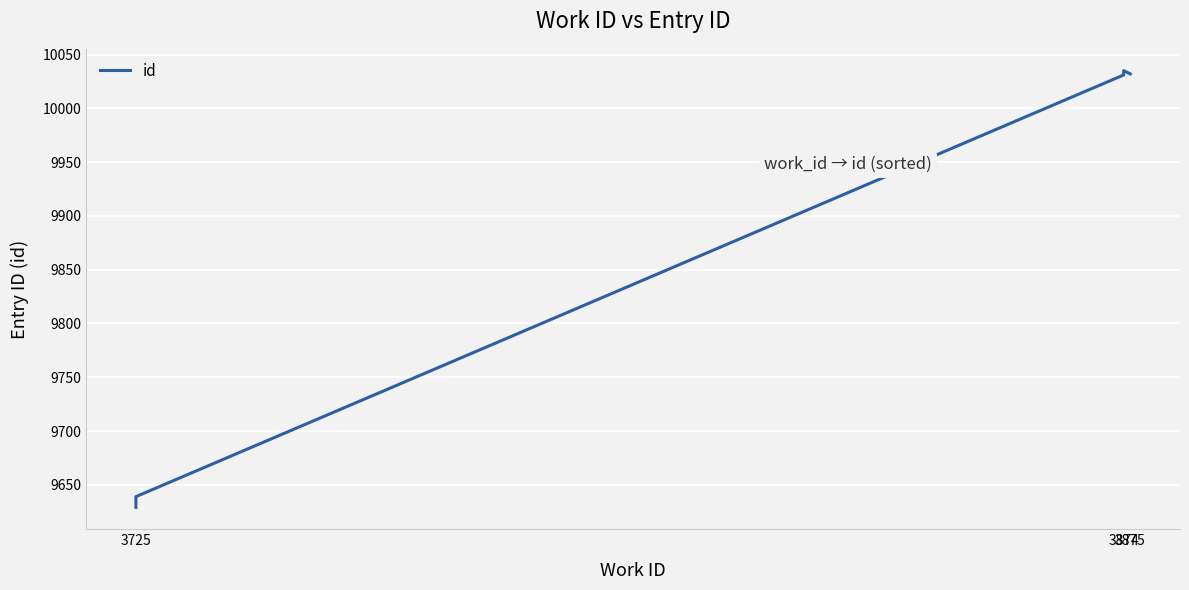

What is the difference between the second highest and minimum values?

403